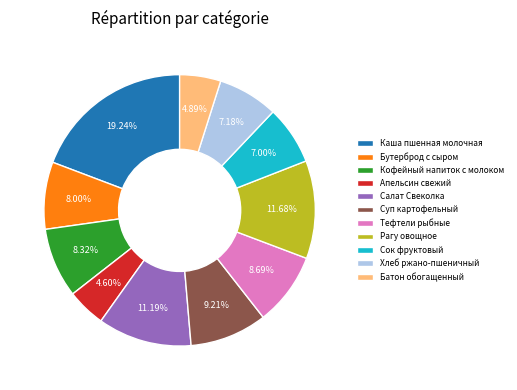

Which category has the biggest portion of the pie?

Каша пшенная молочная